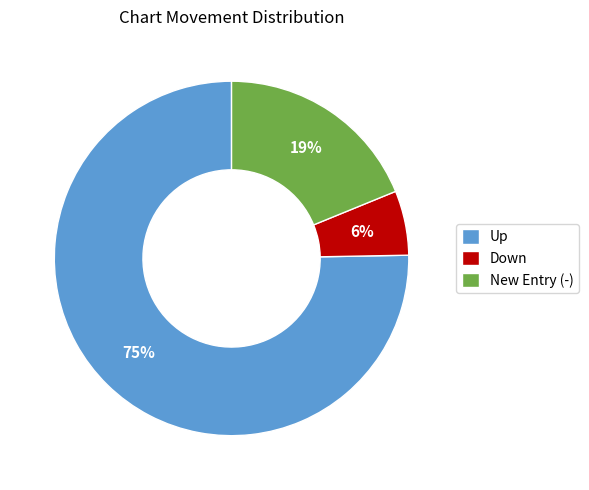

True or false: Down accounts for 6% of the total.

True